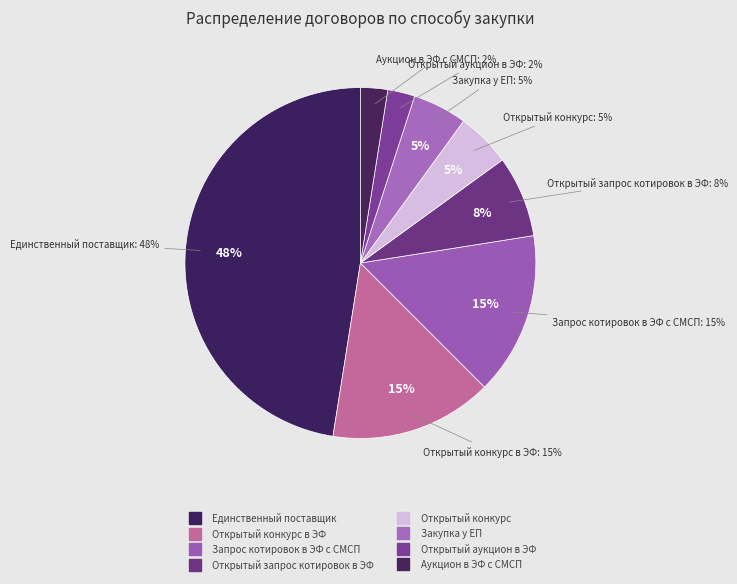

To the nearest percent, what is the average slice percentage?

12%